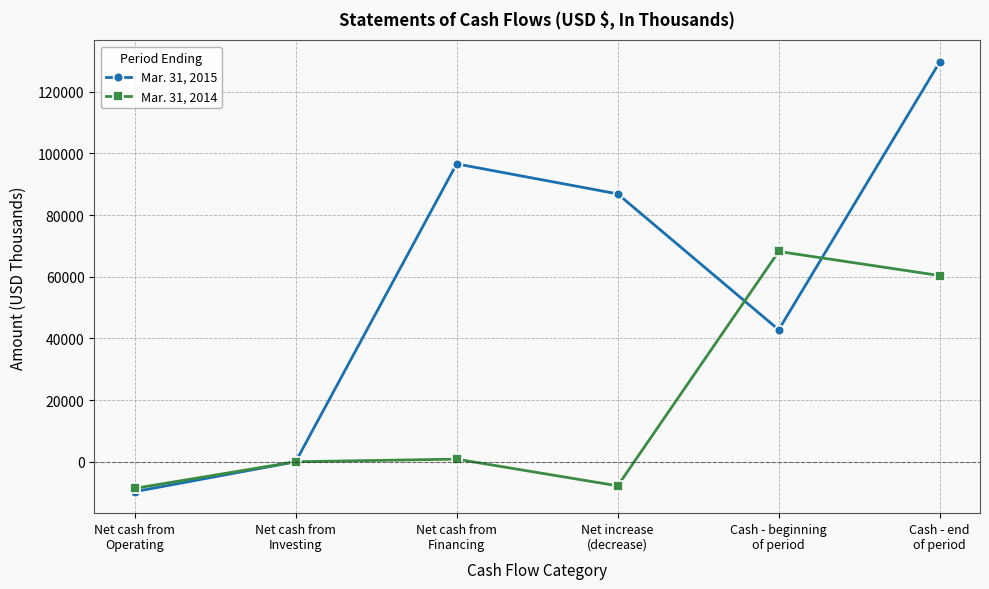

List the series in order of their overall mean, lowest first.

Mar. 31, 2014, Mar. 31, 2015